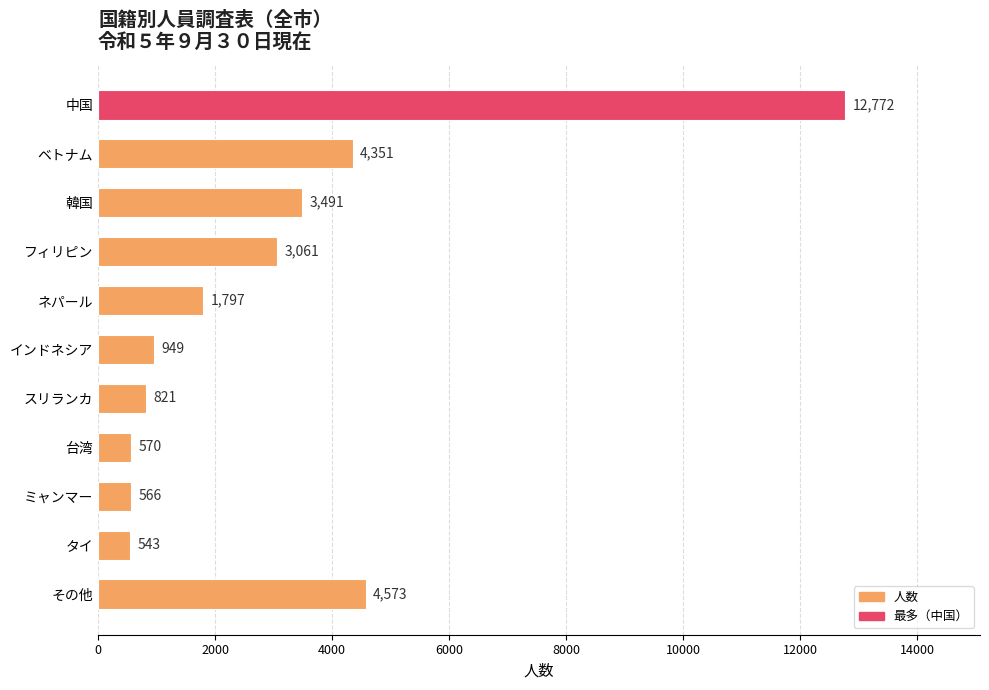

How many bars are there in total?

11